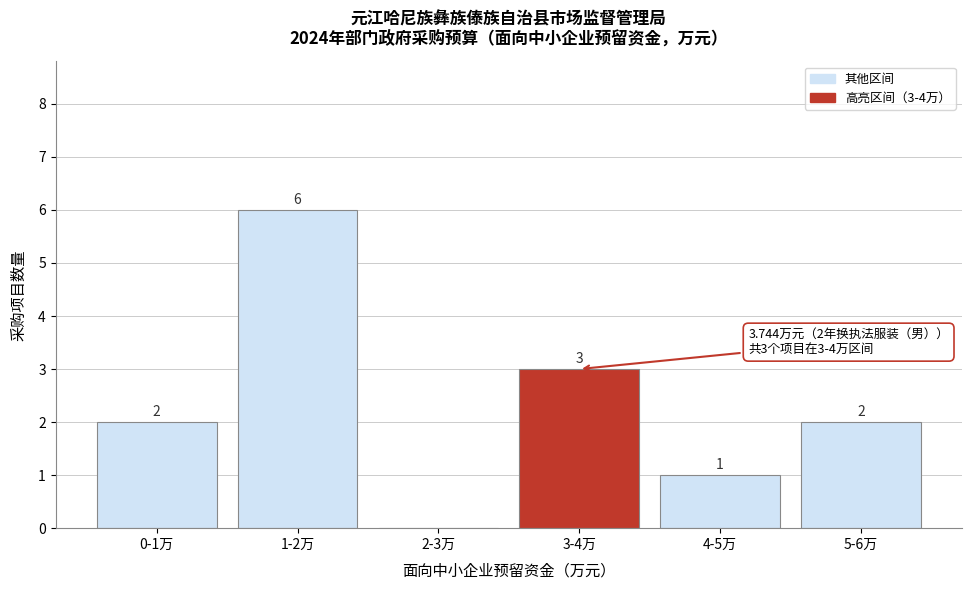

Reading left to right, transcribe all the data shown in this chart.

0-1万=2	1-2万=6	2-3万=0	3-4万=3	4-5万=1	5-6万=2